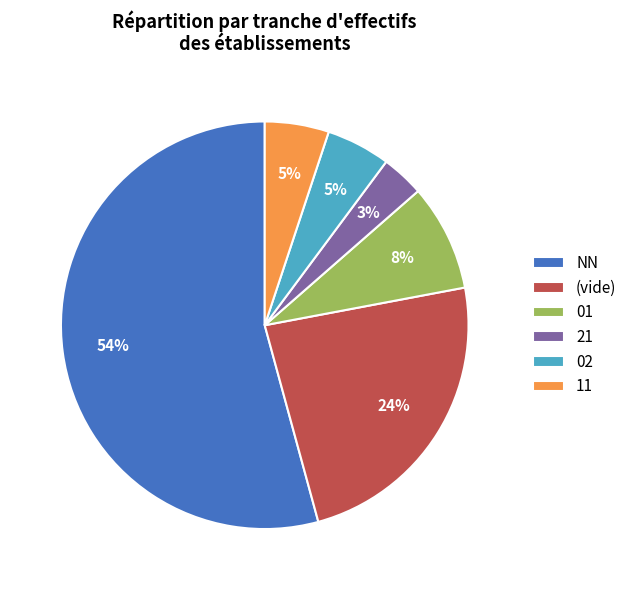

Combined, do 21 and 01 account for over 50%?

No